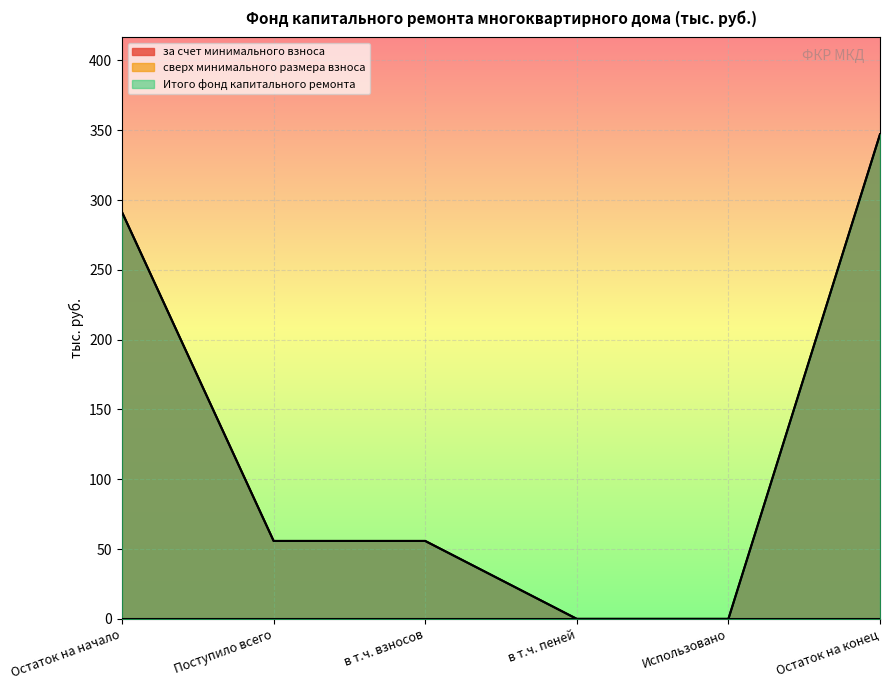

What is the sum of the за счет минимального взноса values at Остаток на конец and в т.ч. пеней?

347.0